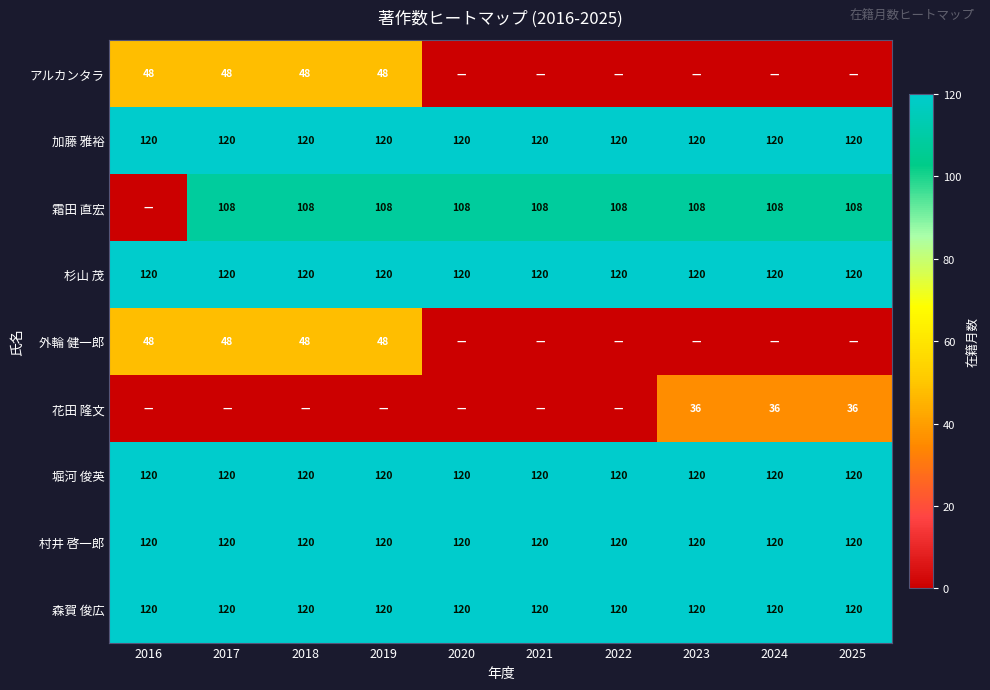

Is the value of 外輪 健一郎 at 2017 greater than the value of 花田 隆文 at 2024?

Yes